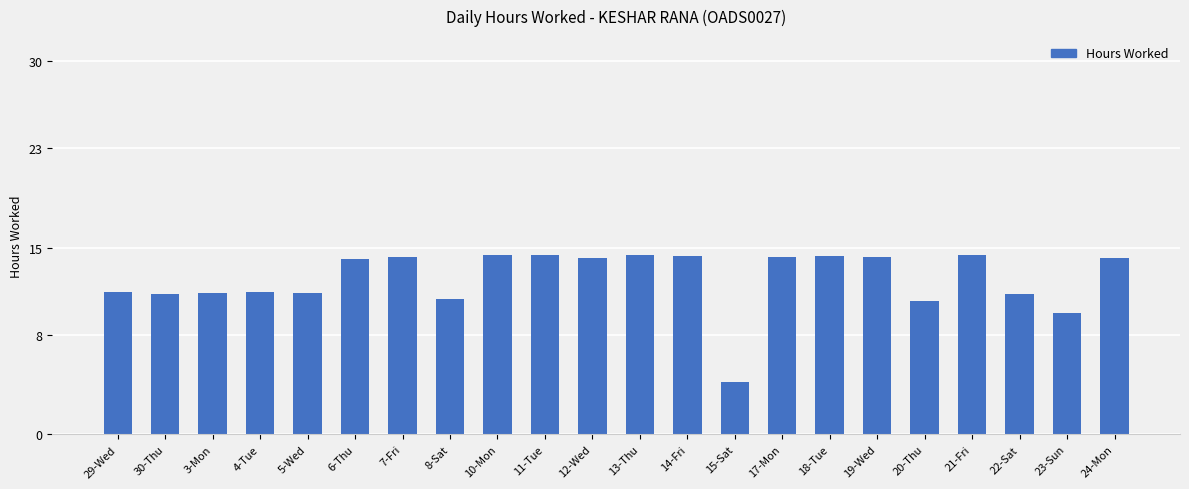

What is the change in value from 8-Sat to 10-Mon?

+3.5